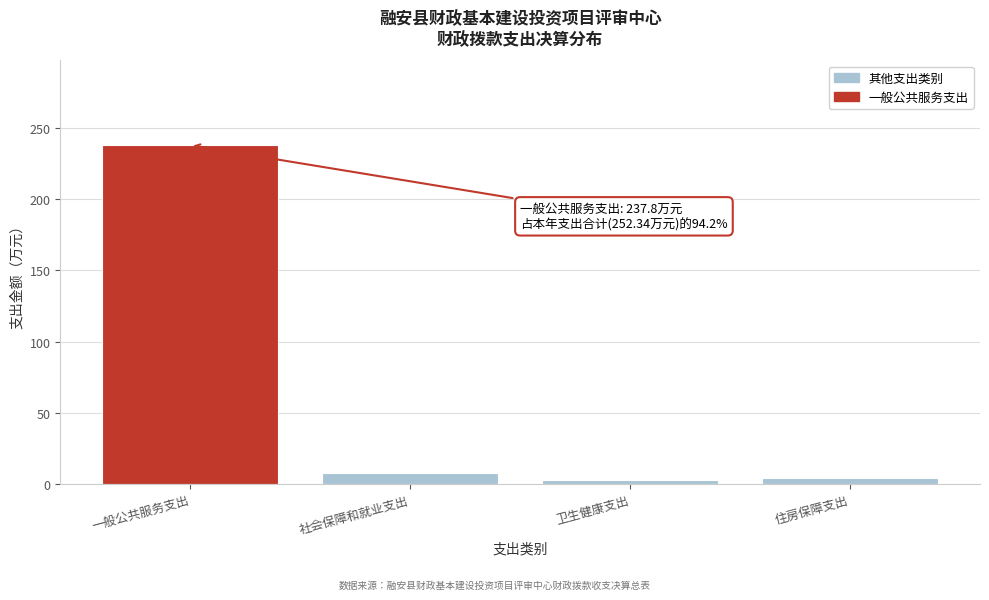

Reading right to left, list all the values displayed in this chart.

4.0	2.6	8.0	237.8